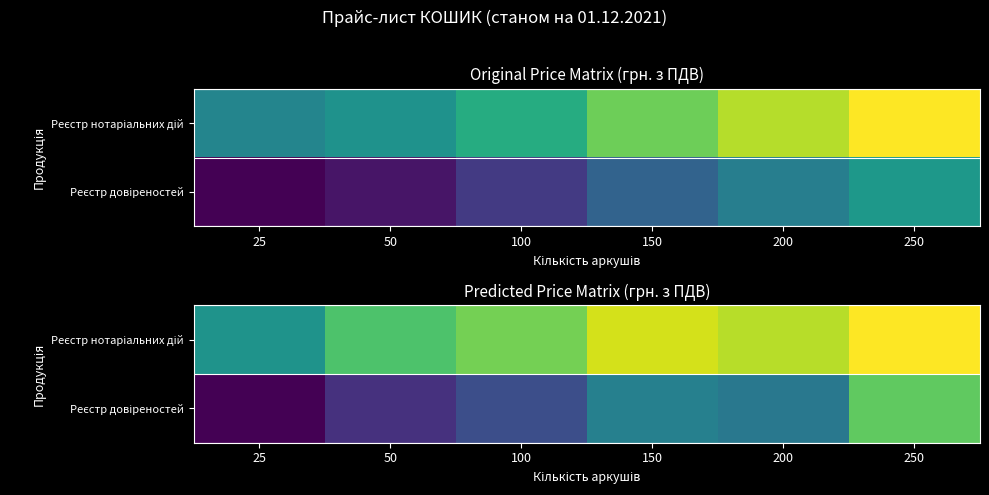

Which series has the largest range (max minus min)?

Реєстр довіреностей